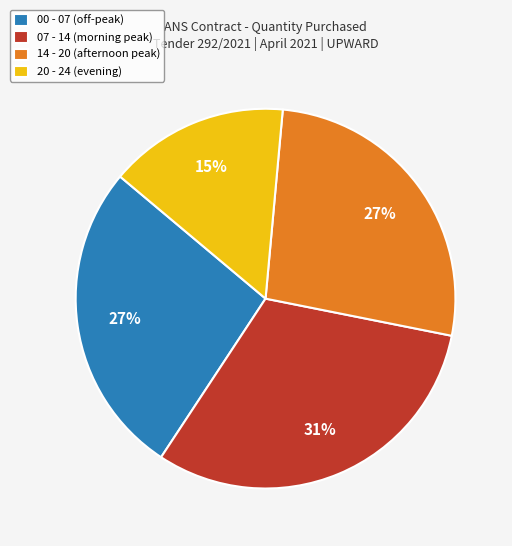

Is there a majority slice in this chart?

No